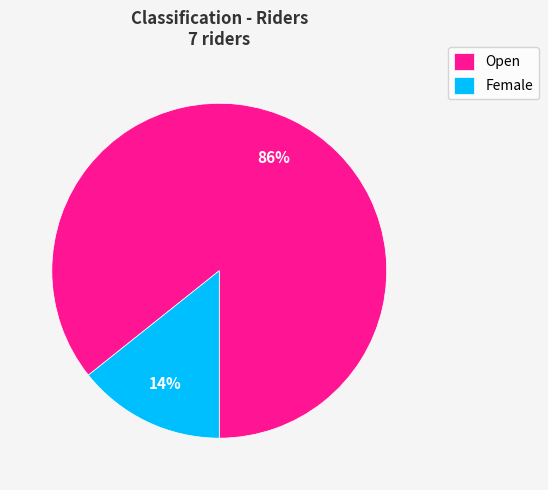

To the nearest percent, what percentage of the pie is Open?

86%